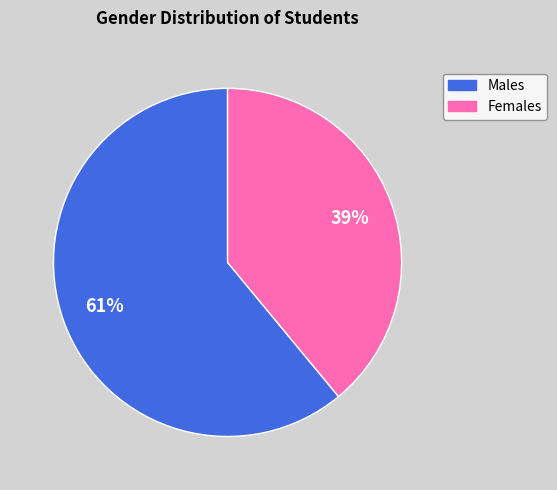

To the nearest percent, what is the difference between the largest and smallest slice percentages?

22%